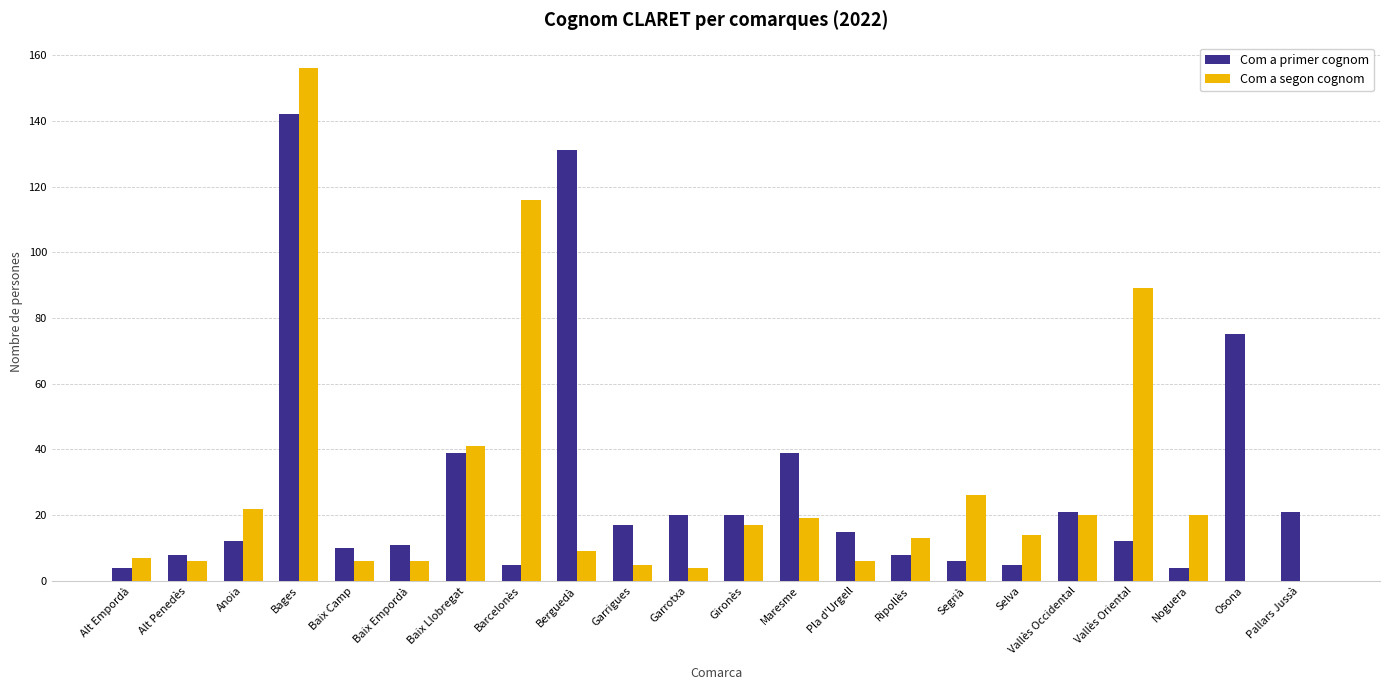

What is the sum of all Com a primer cognom values?

625